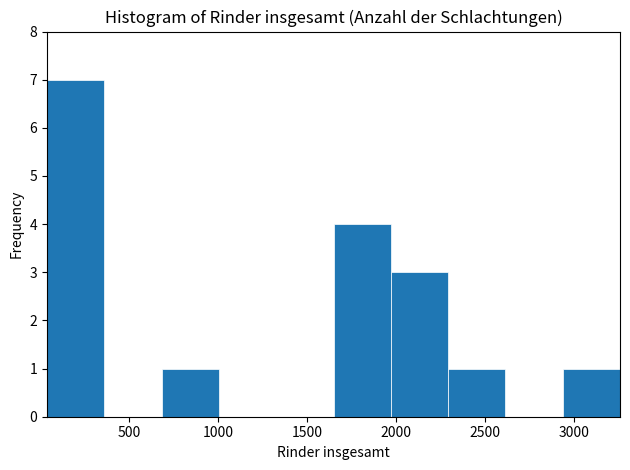

How tall is the bar that spans 700 to 1000 on the x-axis? Neither the bar edges nor the heights are printed on the chart, so give them approximately, as read against the axes.

1